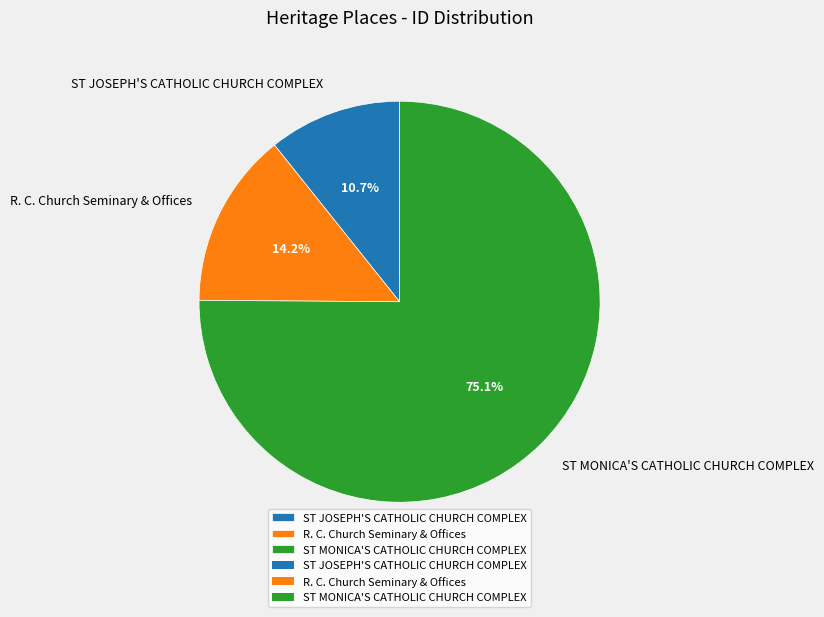

Rank the categories by value from highest to lowest.

ST MONICA'S CATHOLIC CHURCH COMPLEX, R. C. Church Seminary & Offices, ST JOSEPH'S CATHOLIC CHURCH COMPLEX